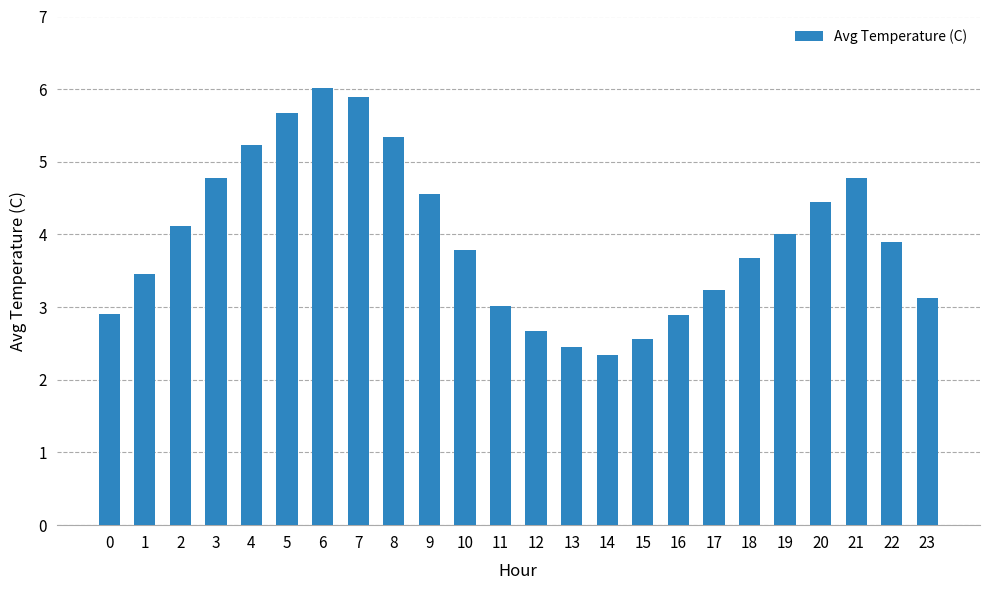

Approximately how many times larger is the value at 10 compared to 22?

1.0